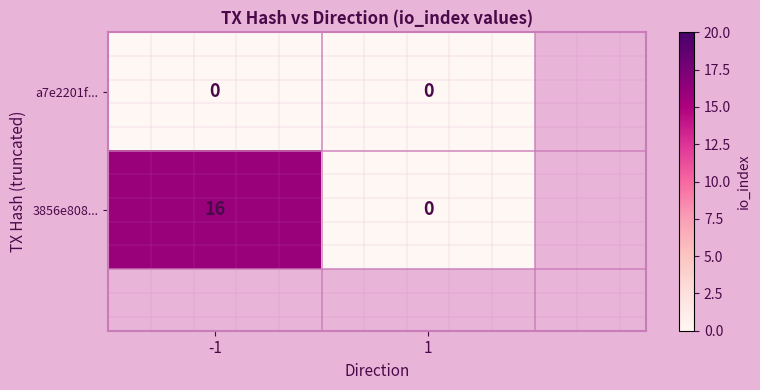

Reading left to right, list all the values displayed in this chart.

a7e2201f...: -1=0	1=0
3856e808...: -1=16	1=0